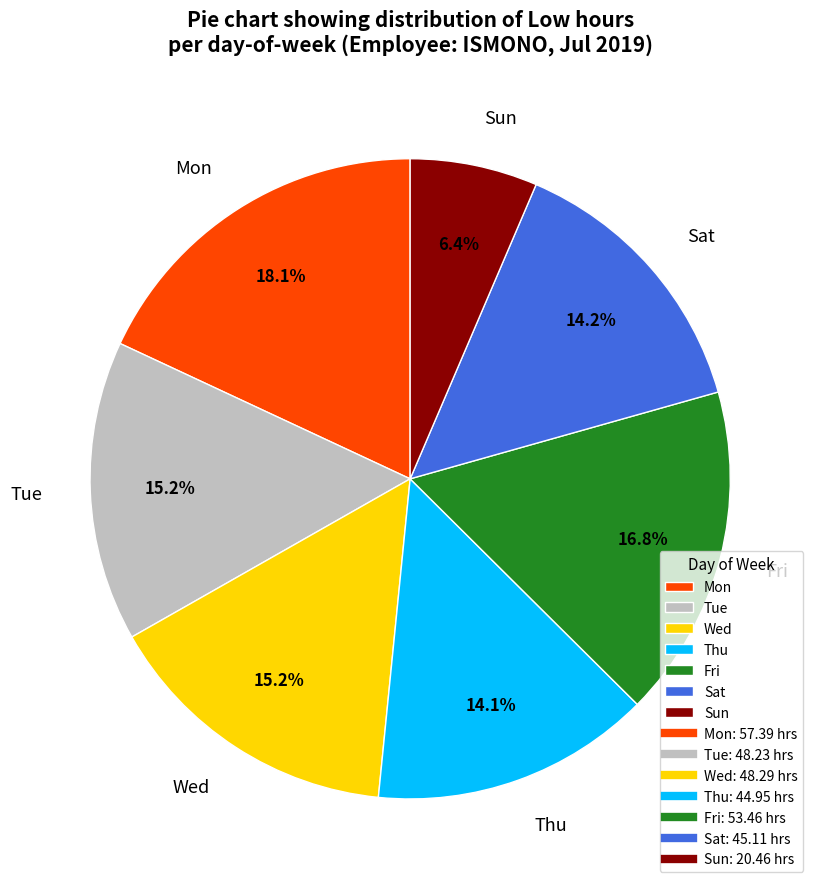

What is the largest slice in the pie chart?

Mon